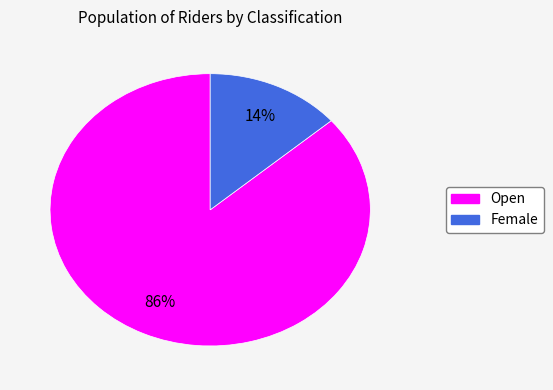

Between Open and Female, which is larger?

Open